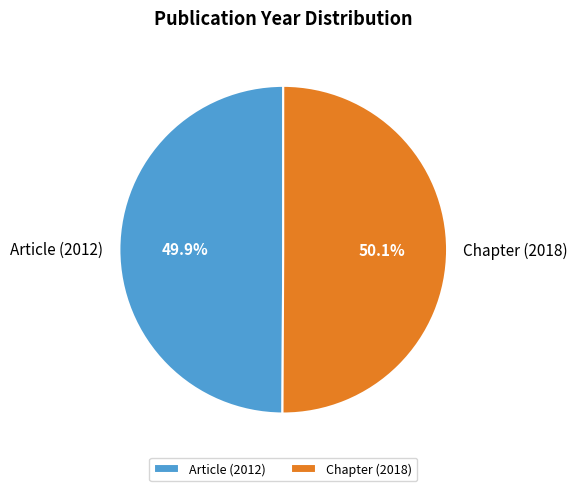

How many slices are in this pie chart?

2